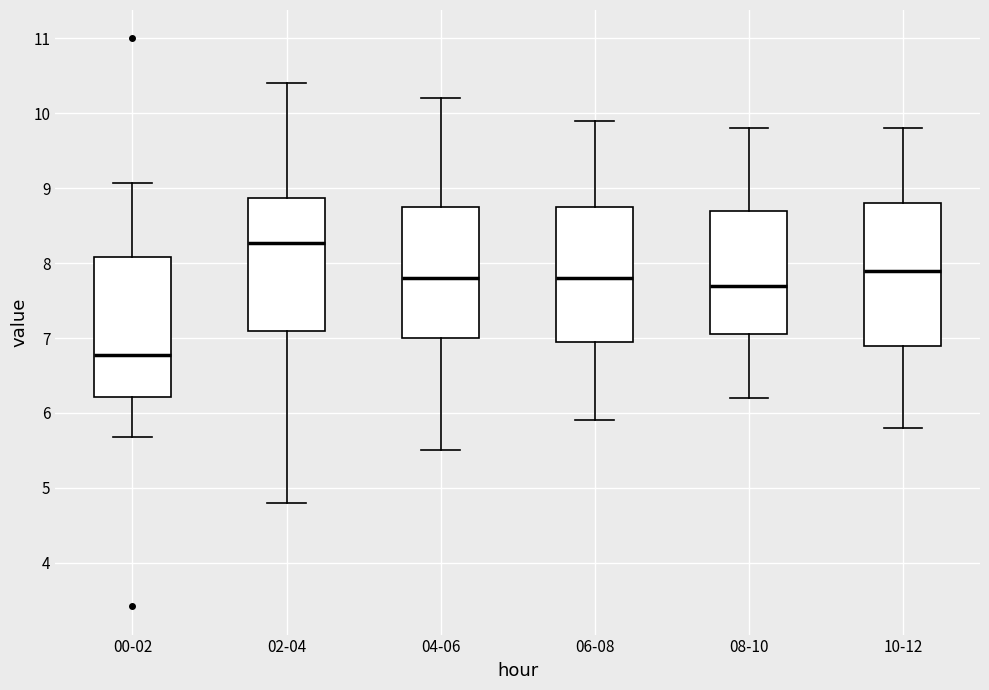

Reading left to right, read every box against the y-axis: the position of its median line, the range the box covers, and the ends of its whiskers. The values are not printed on the chart, so give them approximately, as read against the axis.

00-02: median 6.8, box 6.2 to 8.1, whiskers 5.7 to 9.1
02-04: median 8.3, box 7.1 to 8.9, whiskers 4.8 to 10.4
04-06: median 7.8, box 7.0 to 8.8, whiskers 5.5 to 10.2
06-08: median 7.8, box 7.0 to 8.8, whiskers 5.9 to 9.9
08-10: median 7.7, box 7.1 to 8.7, whiskers 6.2 to 9.8
10-12: median 7.9, box 6.9 to 8.8, whiskers 5.8 to 9.8